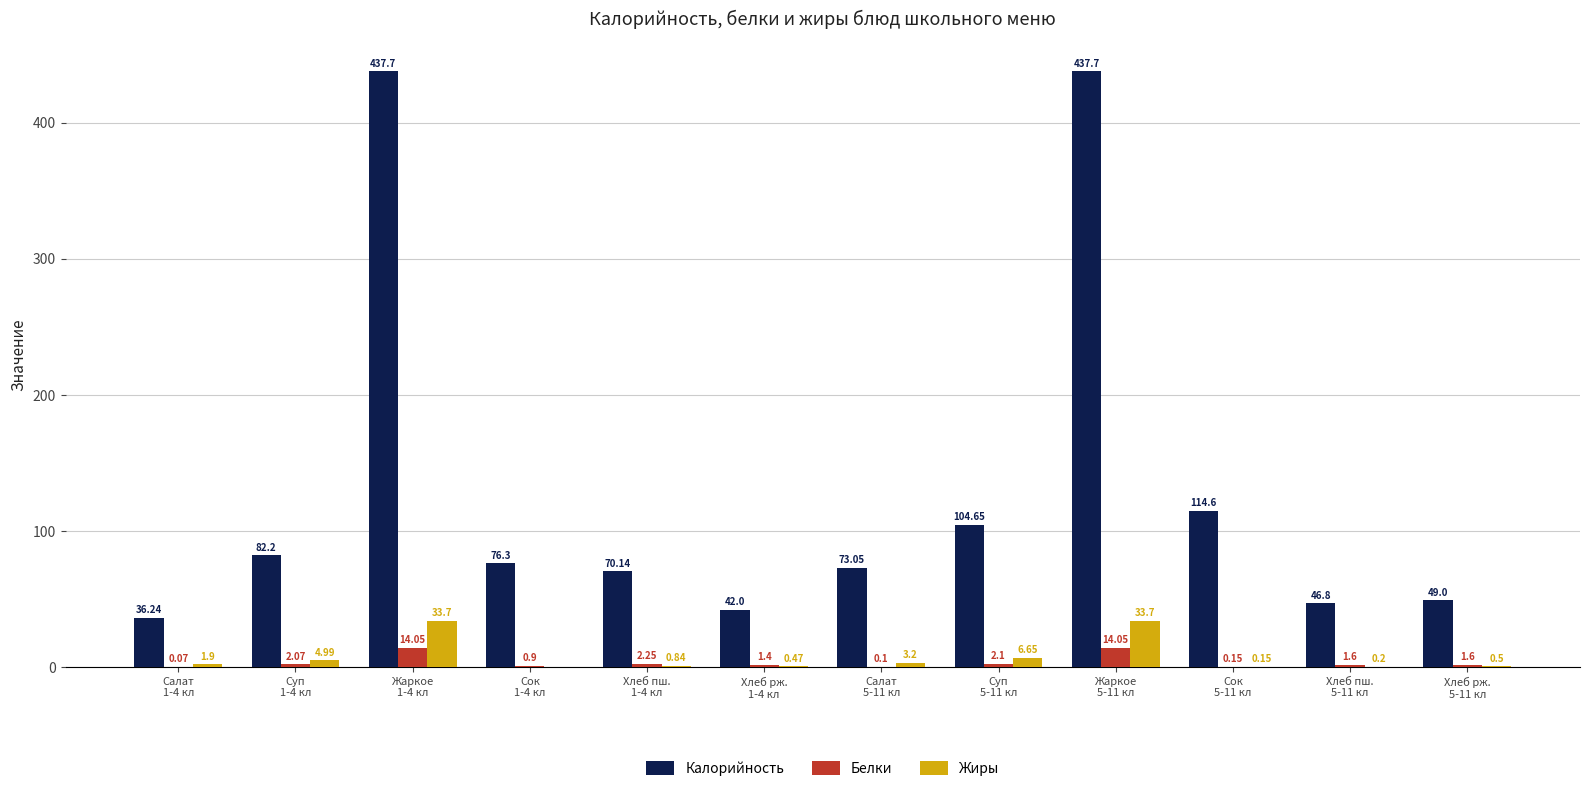

What is the difference between the Калорийность values at Салат
5-11 кл and Суп
5-11 кл?

31.6